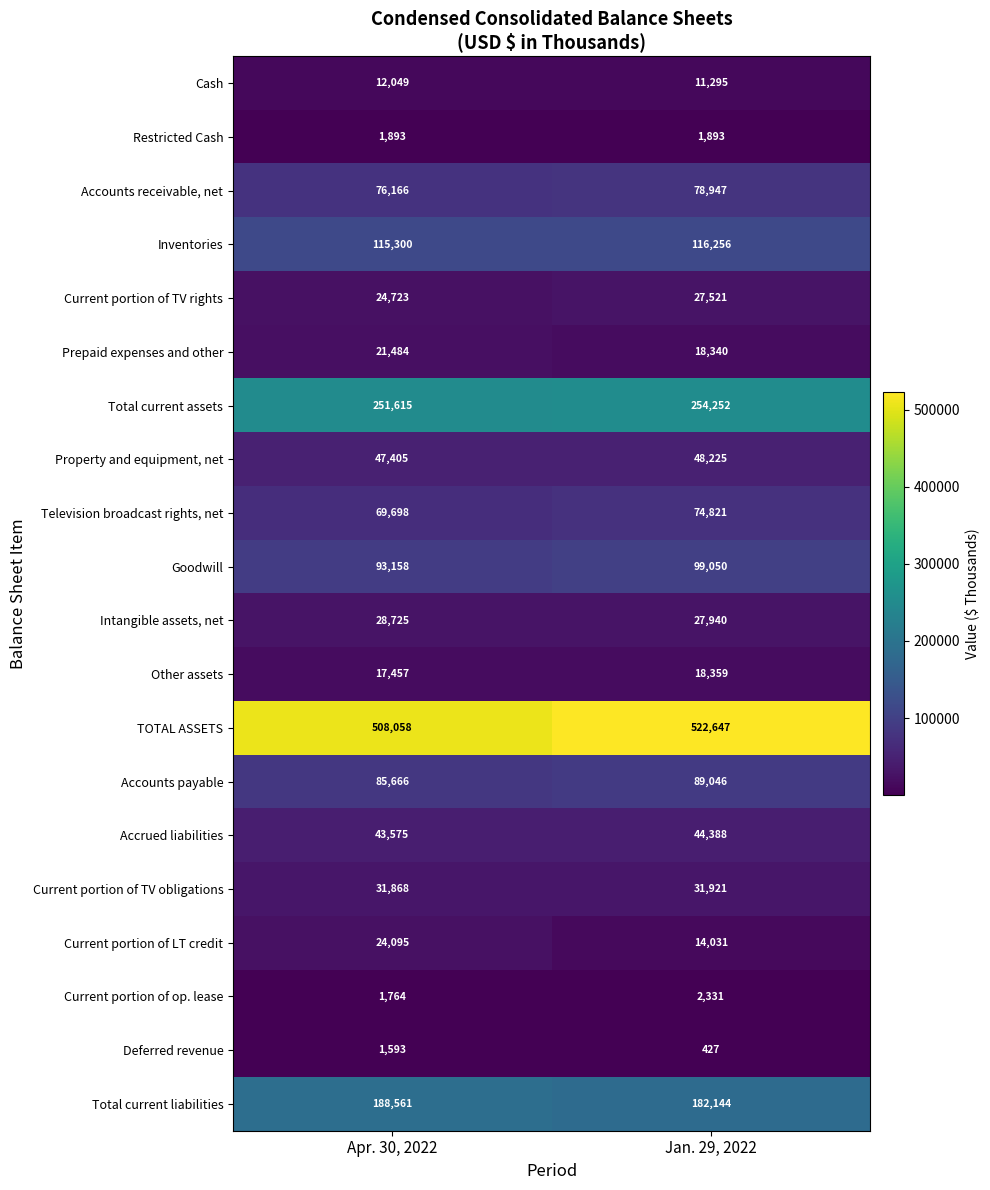

Rank the series by their maximum value, from highest to lowest.

TOTAL ASSETS, Total current assets, Total current liabilities, Inventories, Goodwill, Accounts payable, Accounts receivable, net, Television broadcast rights, net, Property and equipment, net, Accrued liabilities, Current portion of TV obligations, Intangible assets, net, Current portion of TV rights, Current portion of LT credit, Prepaid expenses and other, Other assets, Cash, Current portion of op. lease, Restricted Cash, Deferred revenue